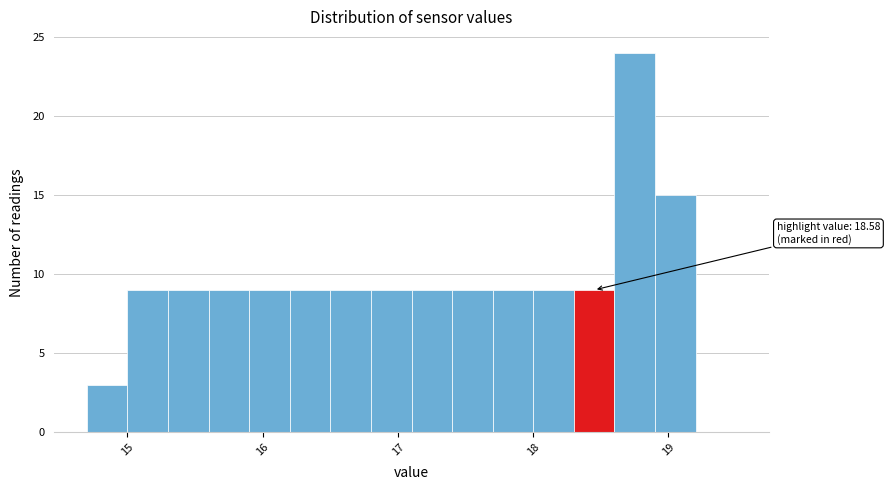

Around what value on the x-axis is the tallest bar? Give the approximate position of its centre, as read against the axis.

18.8